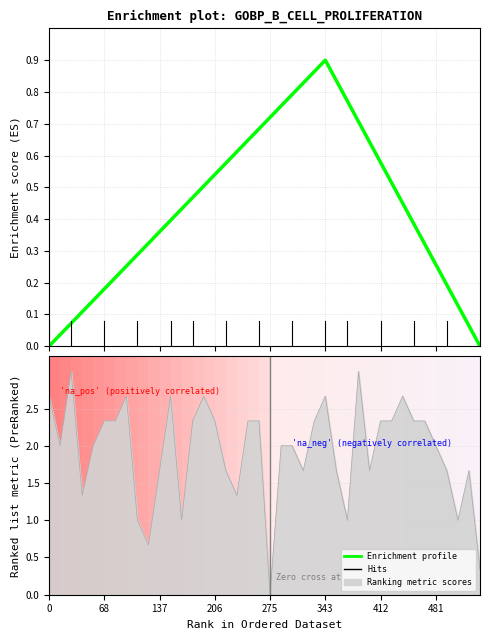

How many interior local peaks (higher than both neighbors) does the data have?

1